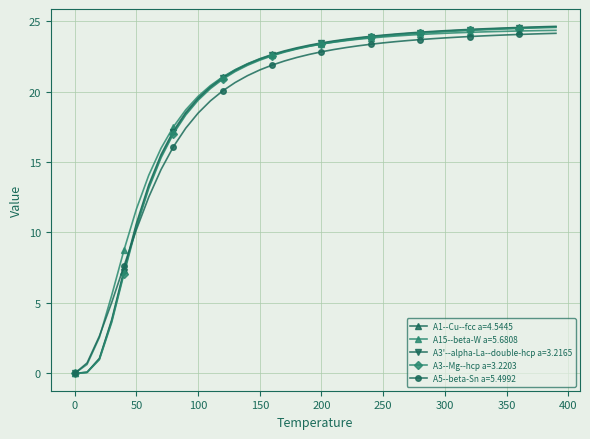

What is the maximum value shown in the chart?

24.6